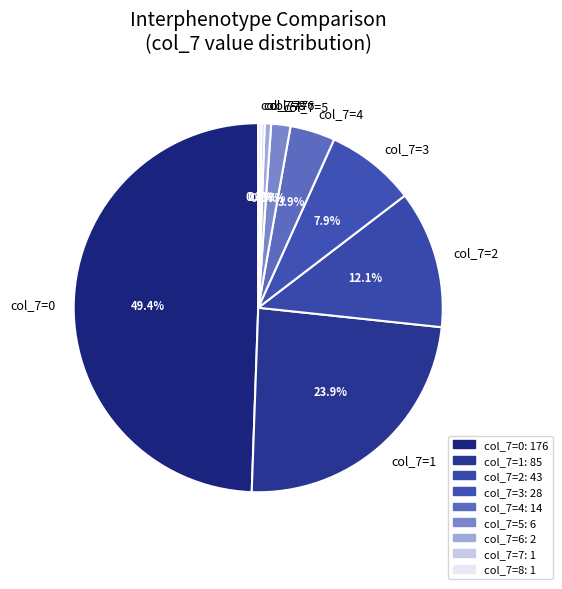

Does col_7=6 represent more than half of the total?

No